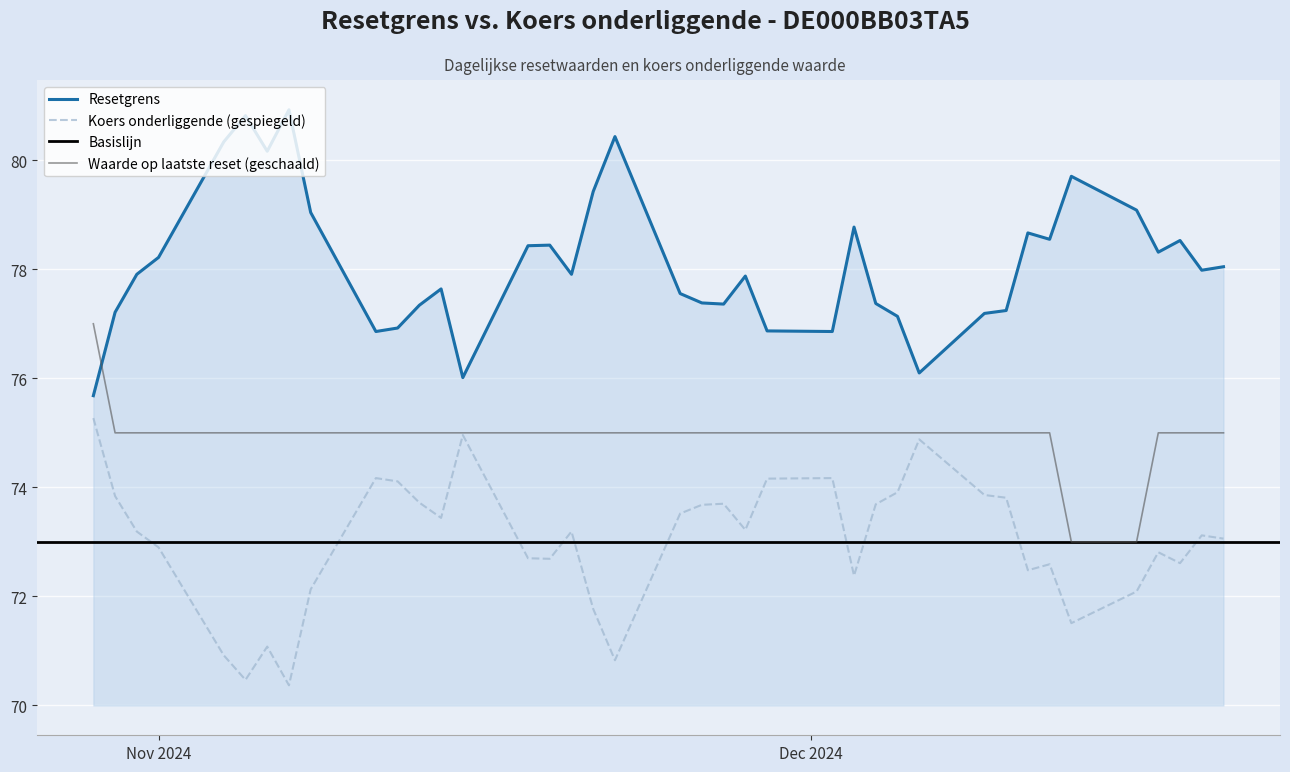

At which label is Koers onderliggende closest to 72?

2024-12-16